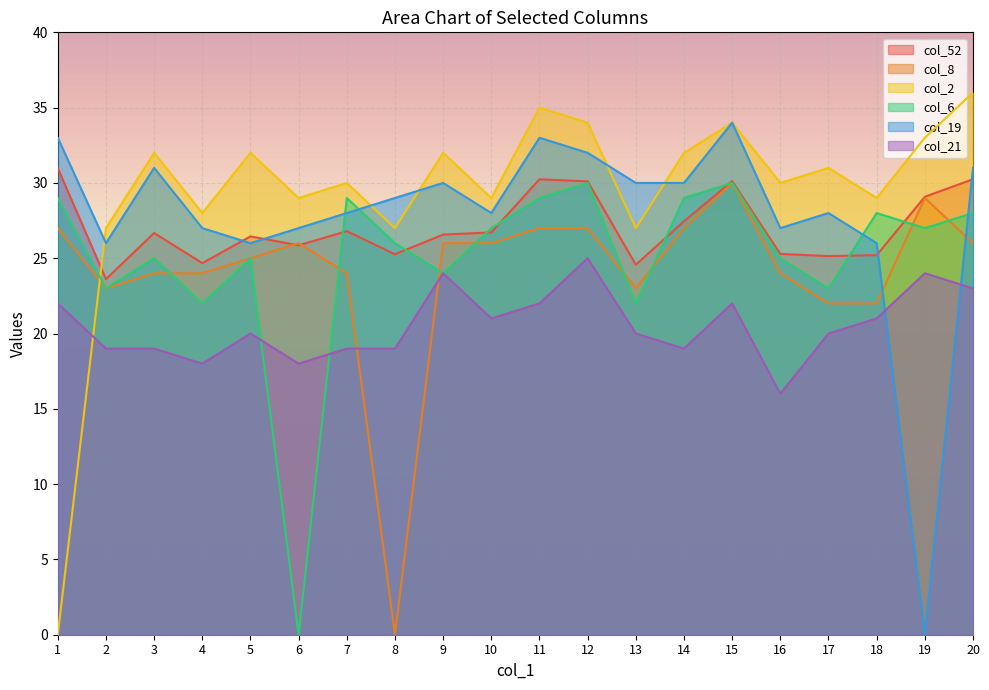

True or false: col_19 has a value of 16.0 at 2.

False